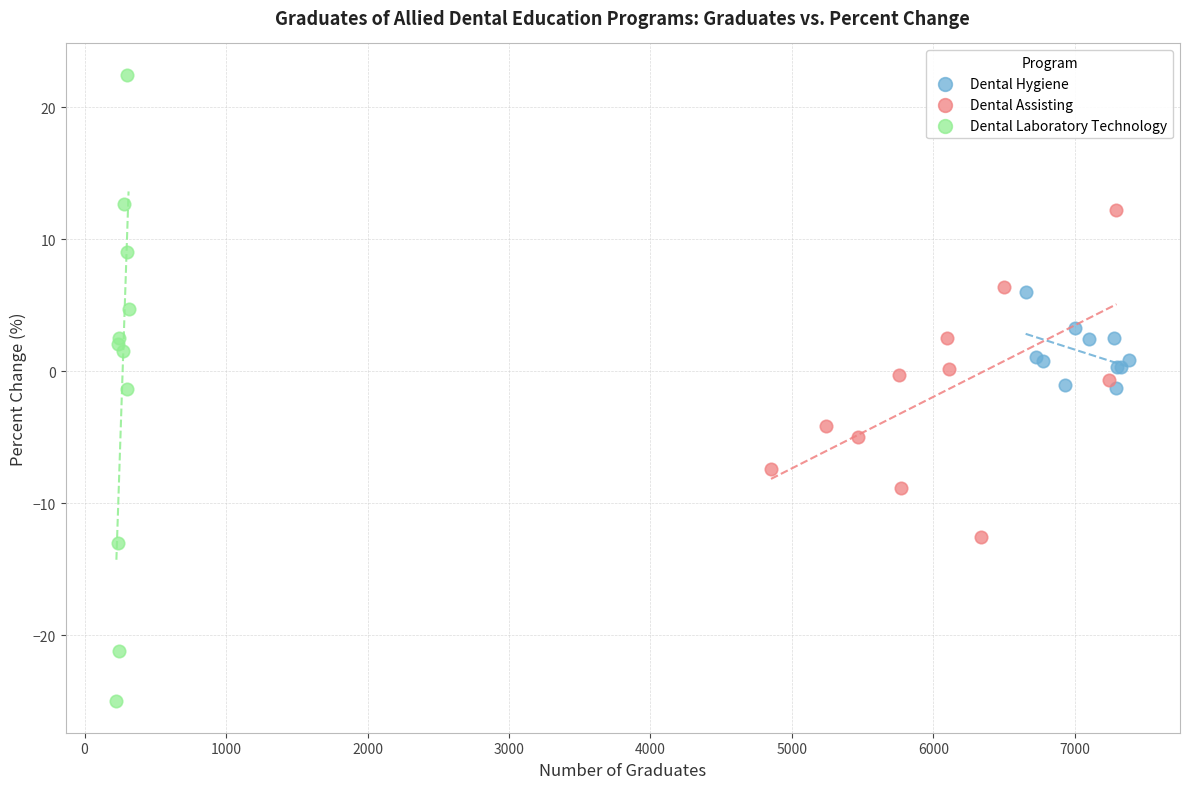

What are all the series names shown in the legend?

Dental Hygiene, Dental Assisting, Dental Laboratory Technology